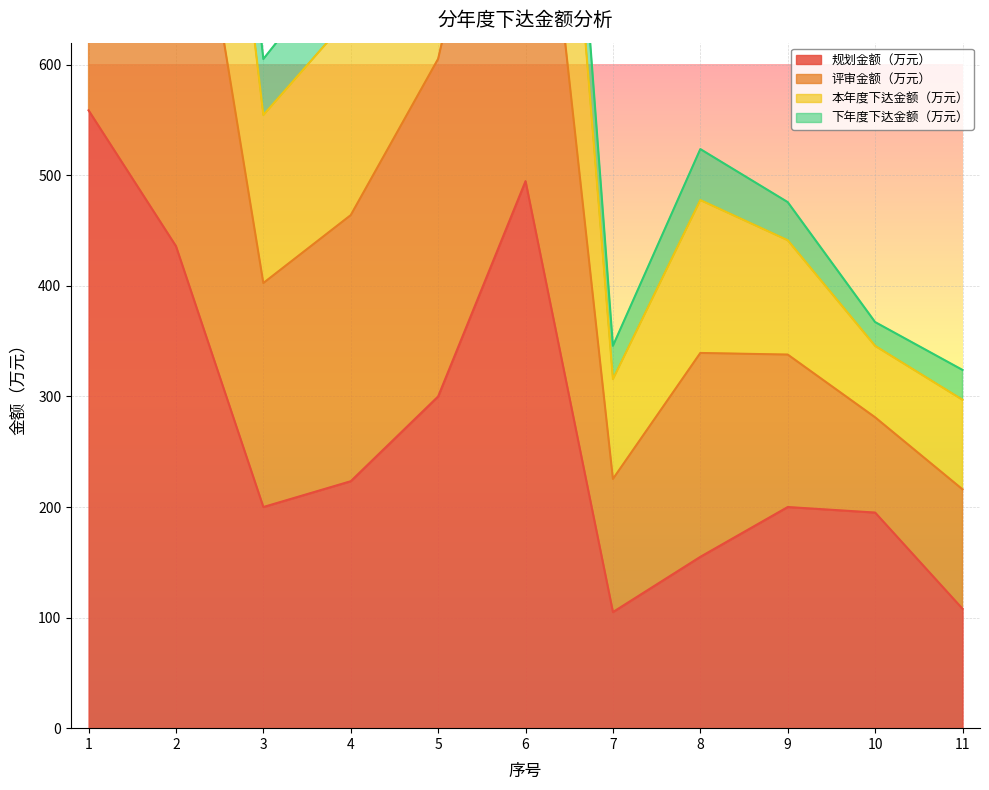

What are all the series names shown in the legend?

规划金额（万元）, 评审金额（万元）, 本年度下达金额（万元）, 下年度下达金额（万元）